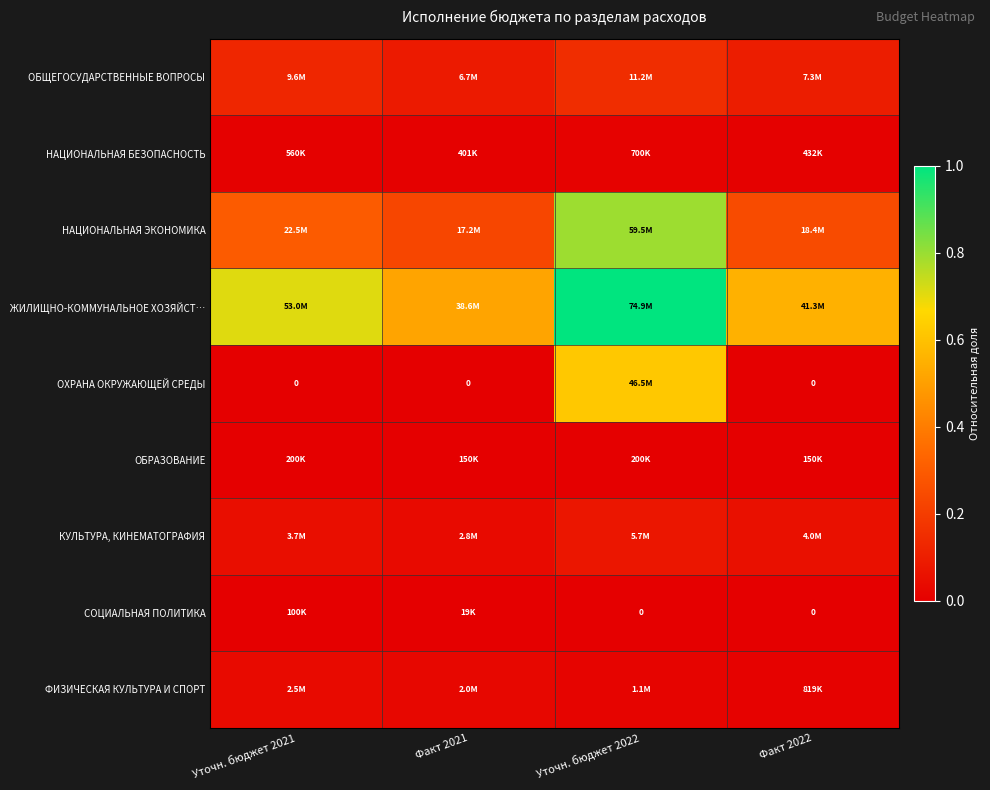

Where is НАЦИОНАЛЬНАЯ ЭКОНОМИКА nearest to the value 0?

Факт 2021